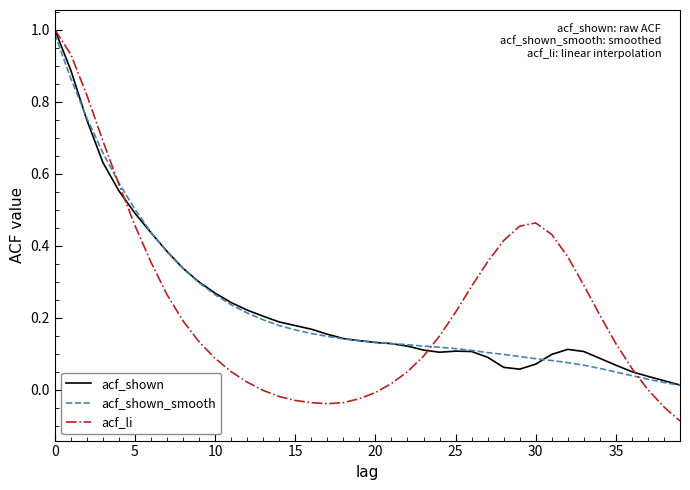

At how many categories does at least one series exceed 0?

40